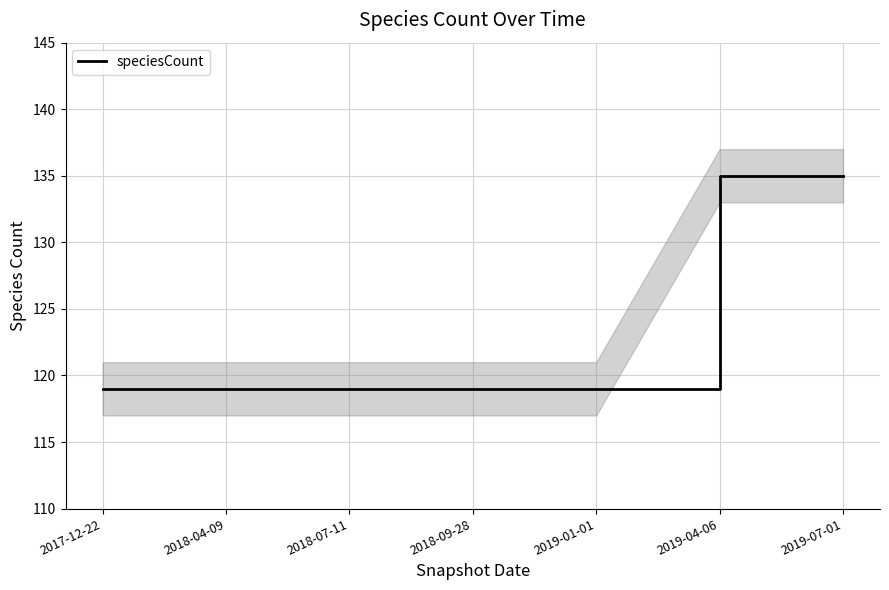

True or false: the data has more than 2 interior local peaks.

False